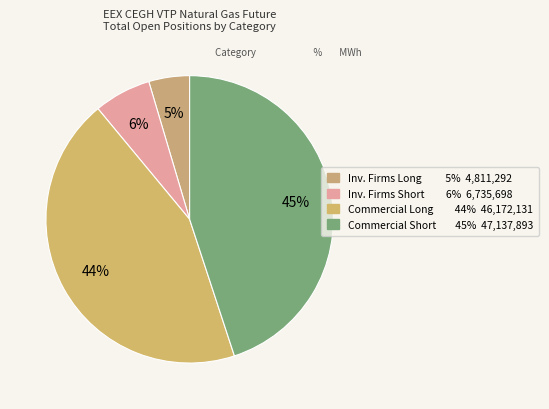

Count the number of slices in the pie.

4